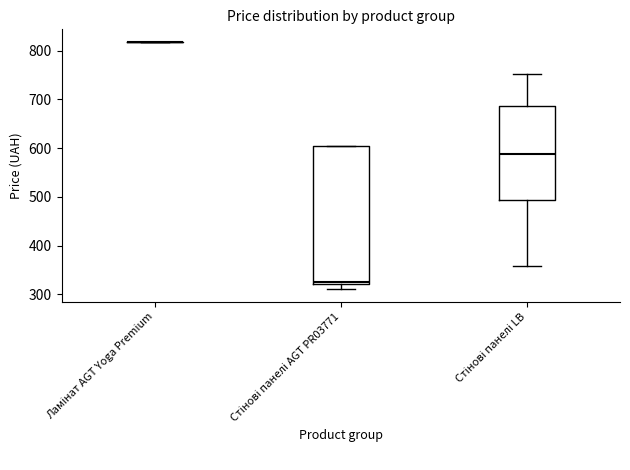

Reading left to right, read every box against the y-axis: the position of its median line, the range the box covers, and the ends of its whiskers. The values are not printed on the chart, so give them approximately, as read against the axis.

Ламінат AGT Yoga Premium: box collapsed to a line at 820, whiskers 820 to 820
Стінові панелі AGT PR03771: median 320 (just above the box's lower edge), box 320 to 600, whiskers 310 to 600
Стінові панелі LB: median 590, box 490 to 690, whiskers 360 to 750